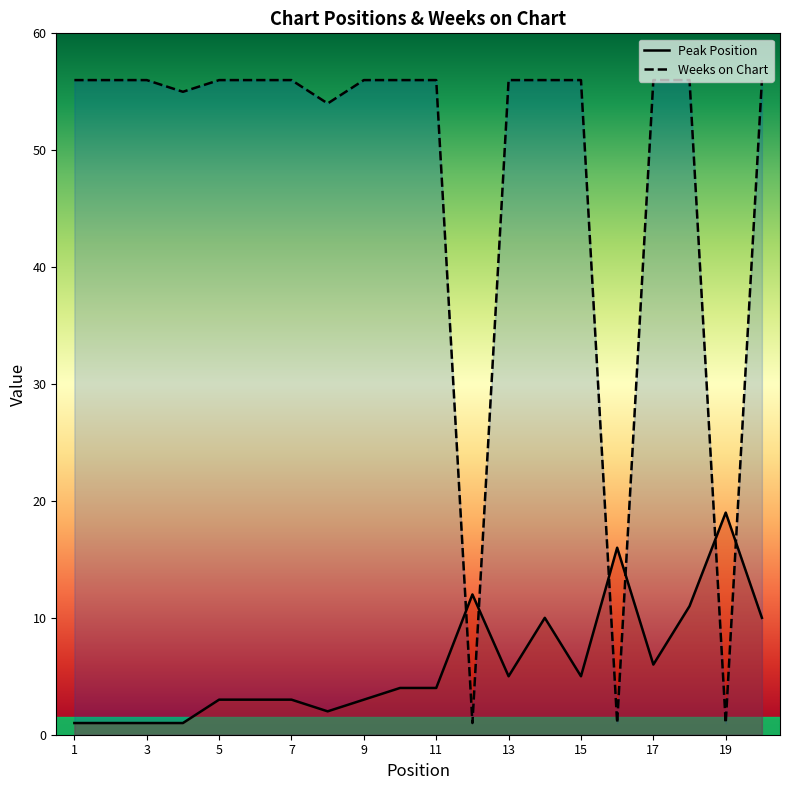

Rank the series at 12 from lowest to highest value.

Weeks on Chart, Peak Position